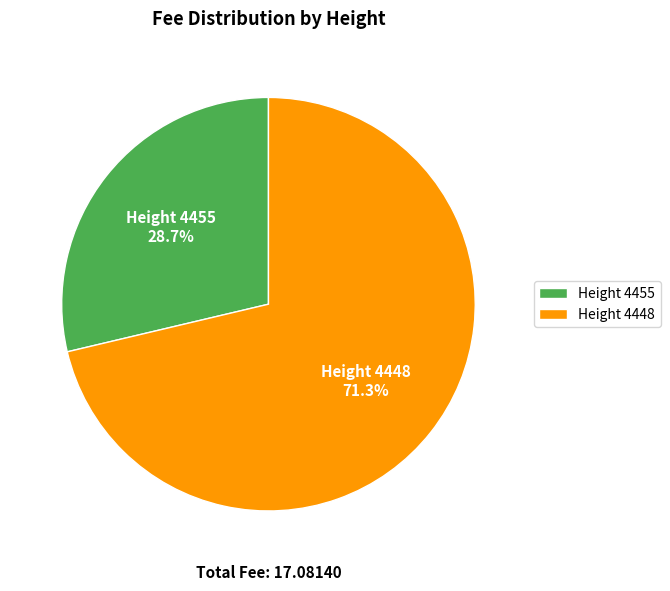

Which has a higher value, Height 4455 or Height 4448?

Height 4448